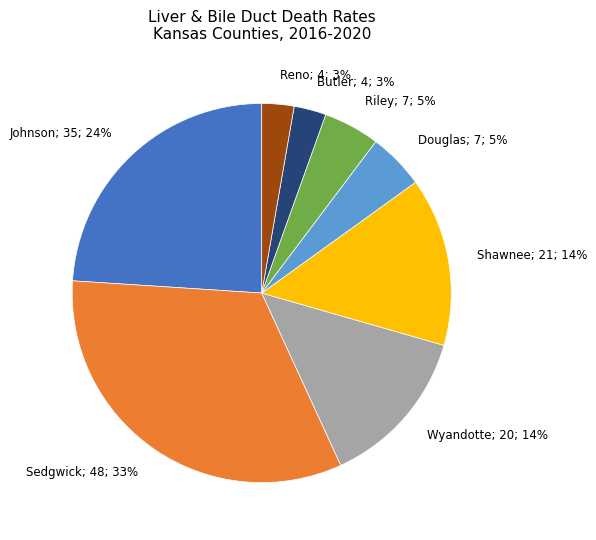

How many segments does this pie chart have?

8